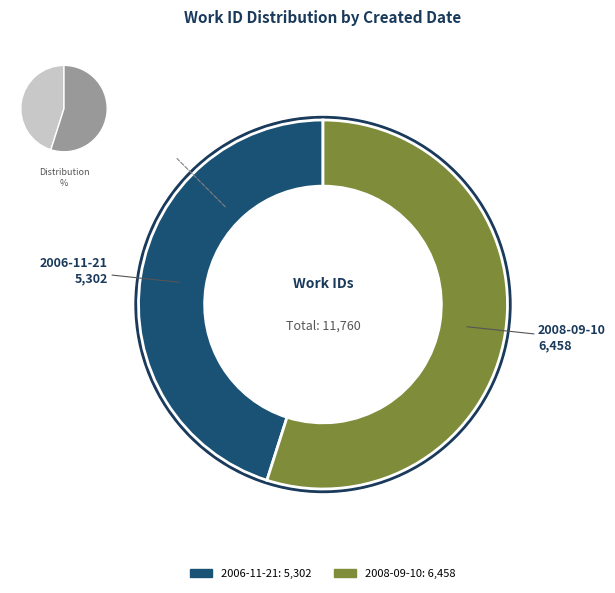

Which slice is the smallest?

2006-11-21